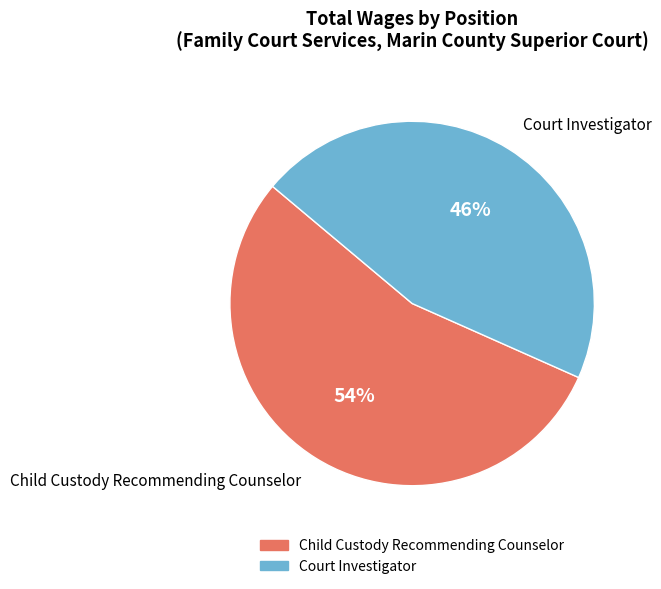

Between Child Custody Recommending Counselor and Court Investigator, which is larger?

Child Custody Recommending Counselor